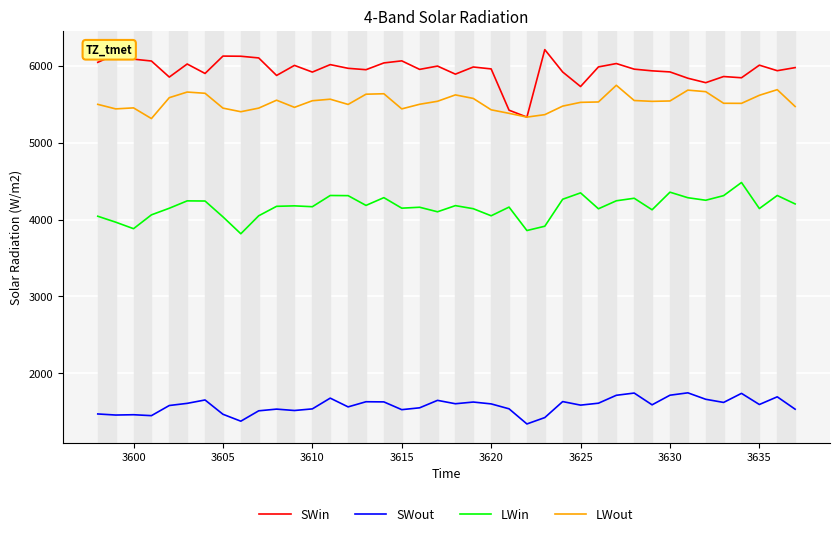

Which series has the largest total across all categories?

SWin